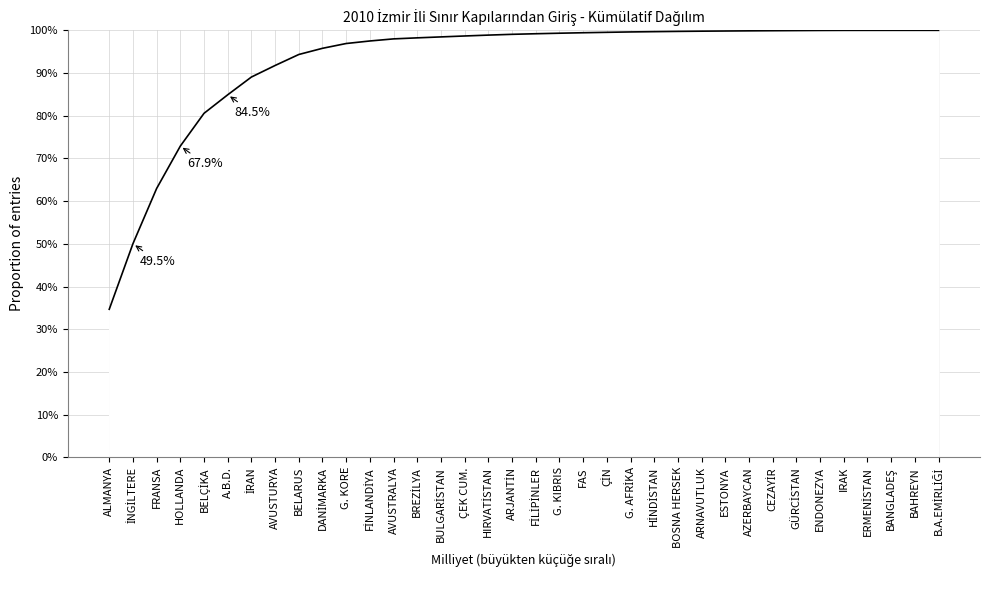

How many lines are shown in the chart?

1